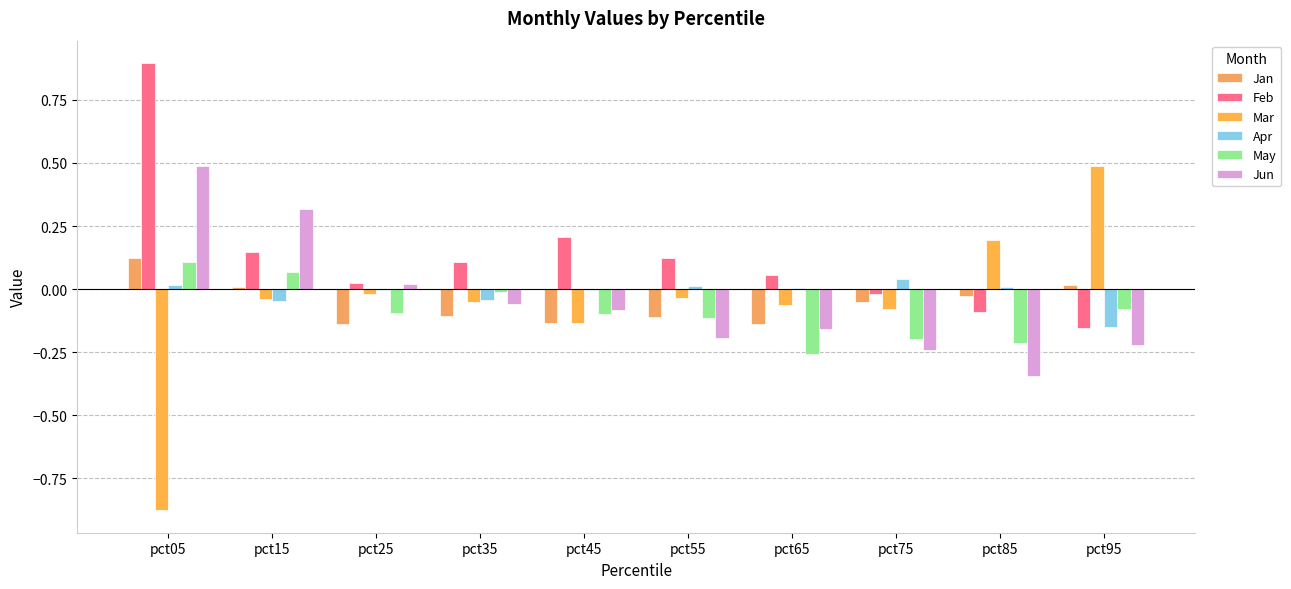

Does the chart contain stacked bars?

No